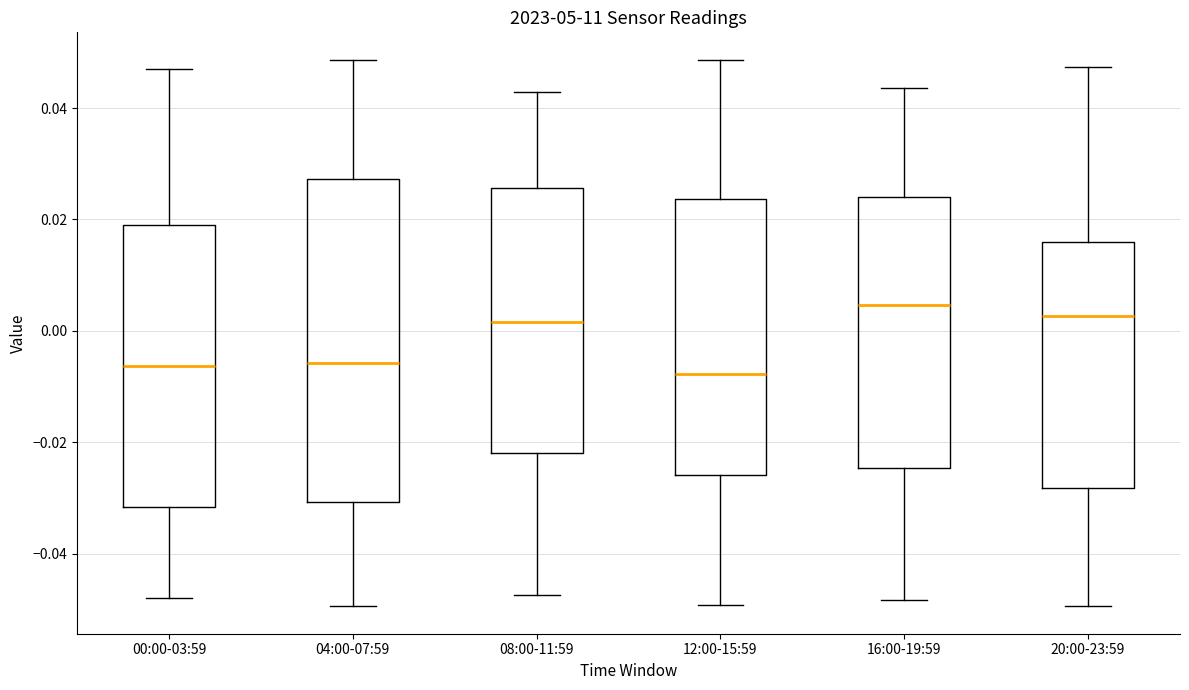

Reading left to right, transcribe this box plot: for each box, give where its median line is, the range the box spans, and where its two whiskers end, as read against the y-axis. The values are not printed on the chart, so give them approximately, as read against the axis.

00:00-03:59: median -0.006, box -0.032 to 0.020, whiskers -0.048 to 0.046
04:00-07:59: median -0.006, box -0.030 to 0.028, whiskers -0.050 to 0.048
08:00-11:59: median 0.002, box -0.022 to 0.026, whiskers -0.048 to 0.042
12:00-15:59: median -0.008, box -0.026 to 0.024, whiskers -0.050 to 0.048
16:00-19:59: median 0.004, box -0.024 to 0.024, whiskers -0.048 to 0.044
20:00-23:59: median 0.002, box -0.028 to 0.016, whiskers -0.050 to 0.048